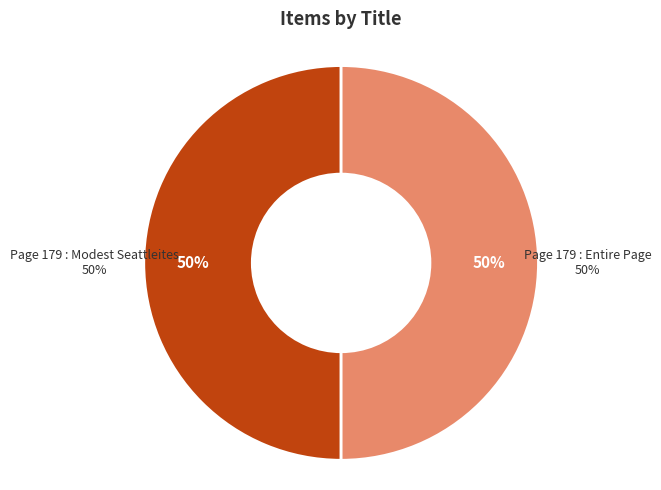

Which slice is the smallest?

Page 179 : Entire Page